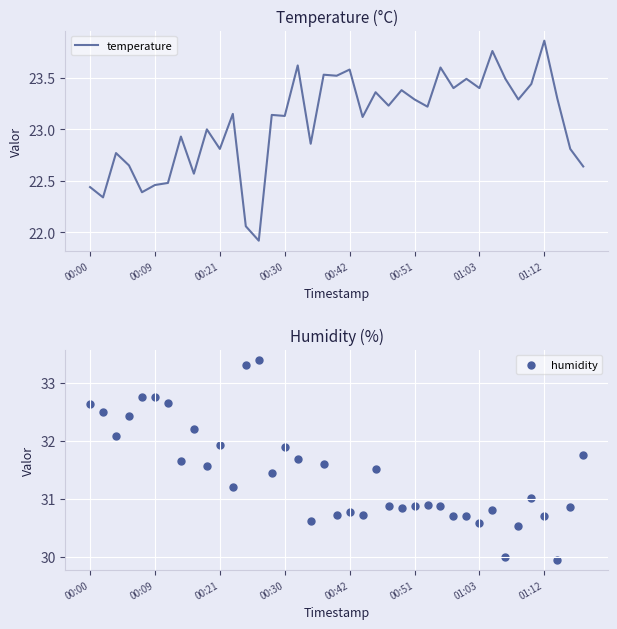

At how many categories does at least one series exceed 27?

39